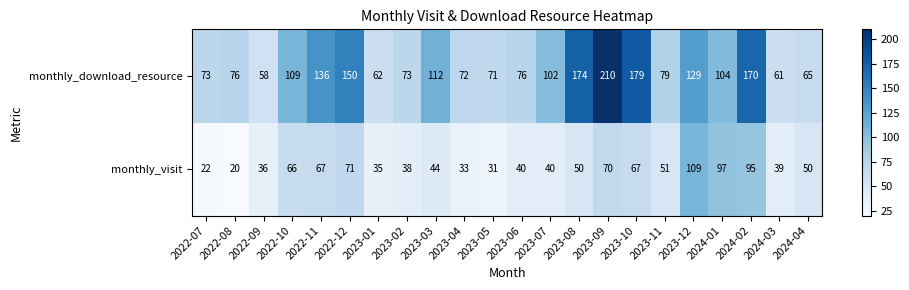

At which category is the sum across all series the highest?

2023-09